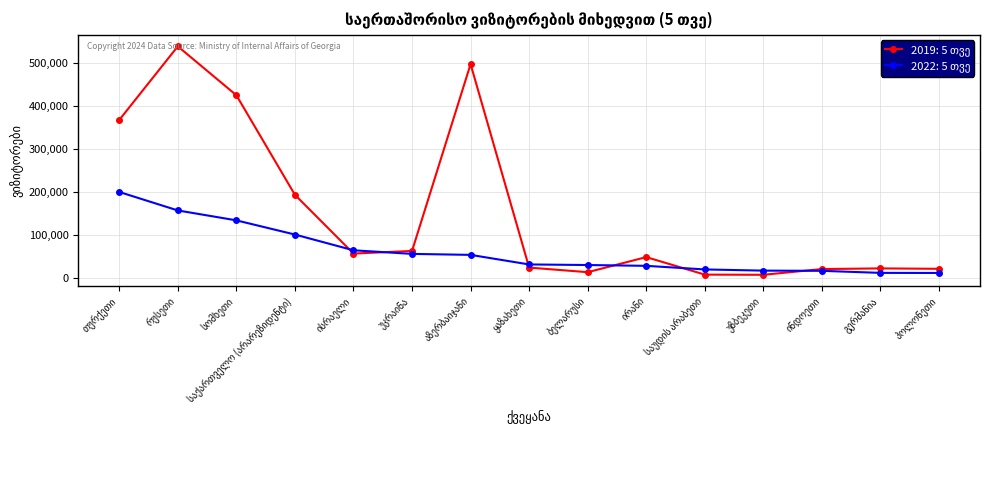

Count the number of data series in this chart.

2